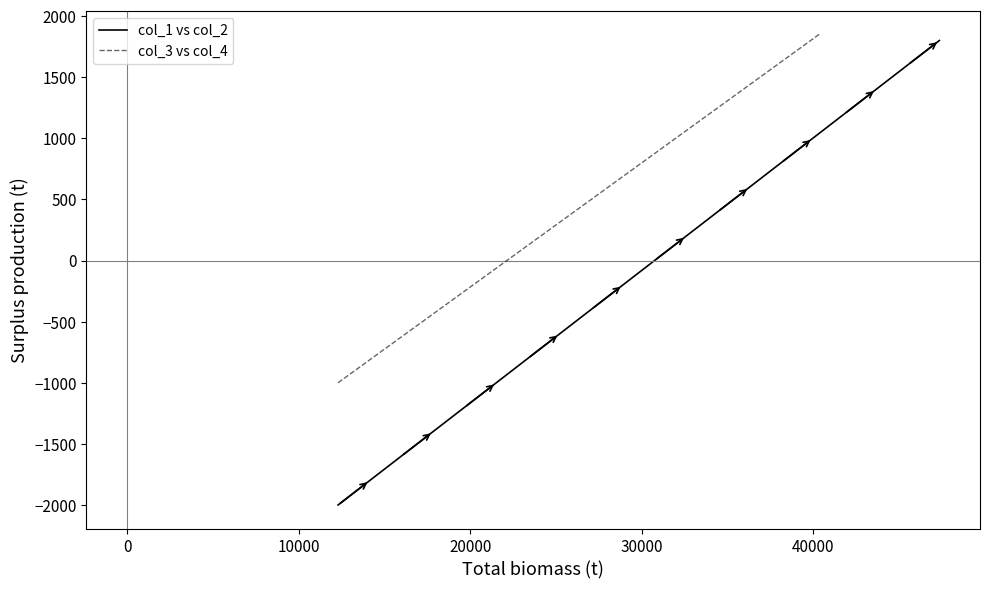

Which series has the largest total across all categories?

col_3 vs col_4